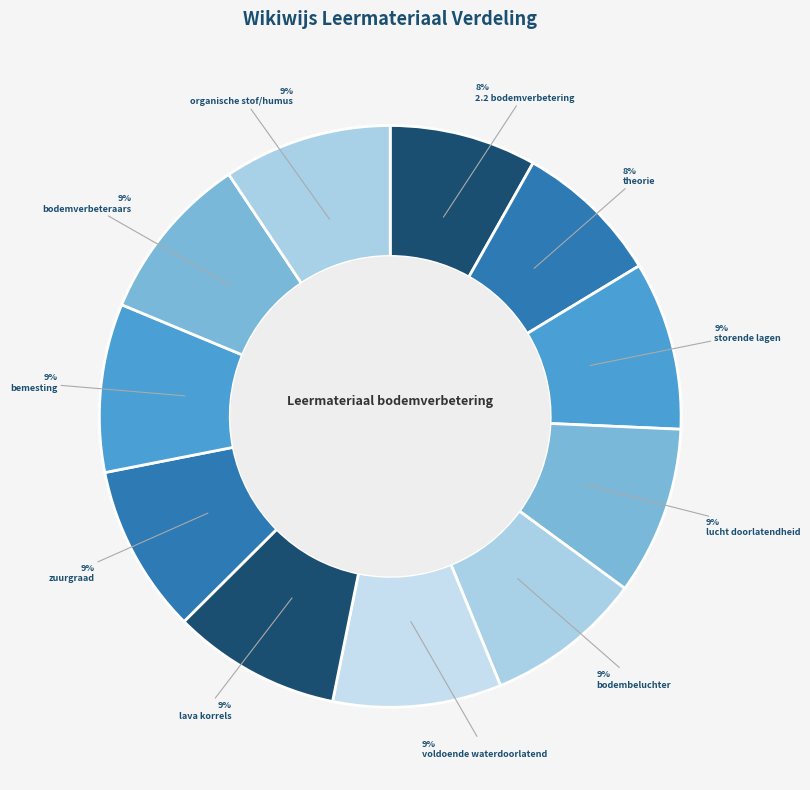

How many segments does this pie chart have?

11